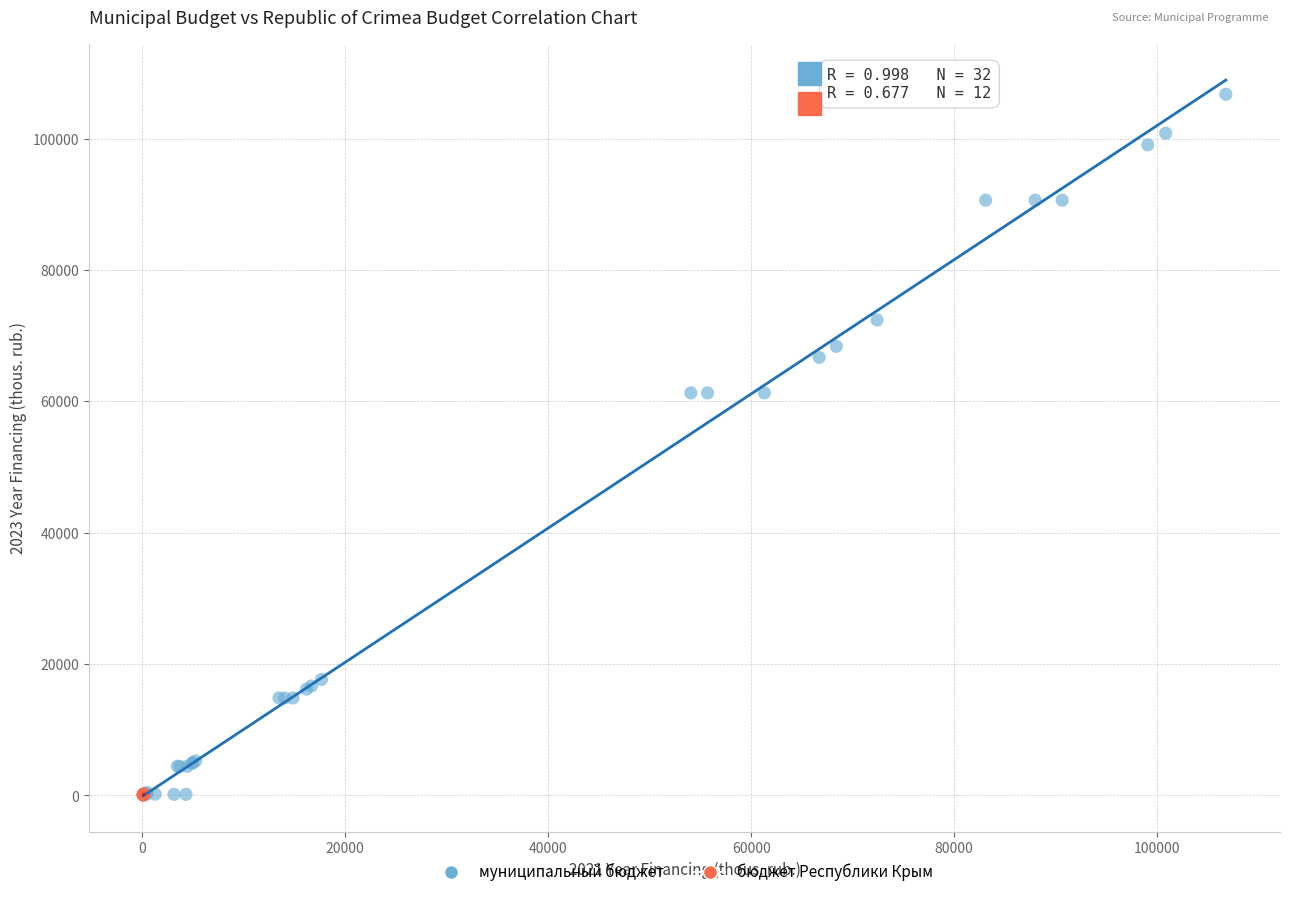

Which series reaches the maximum Y coordinate?

муниципальный бюджет